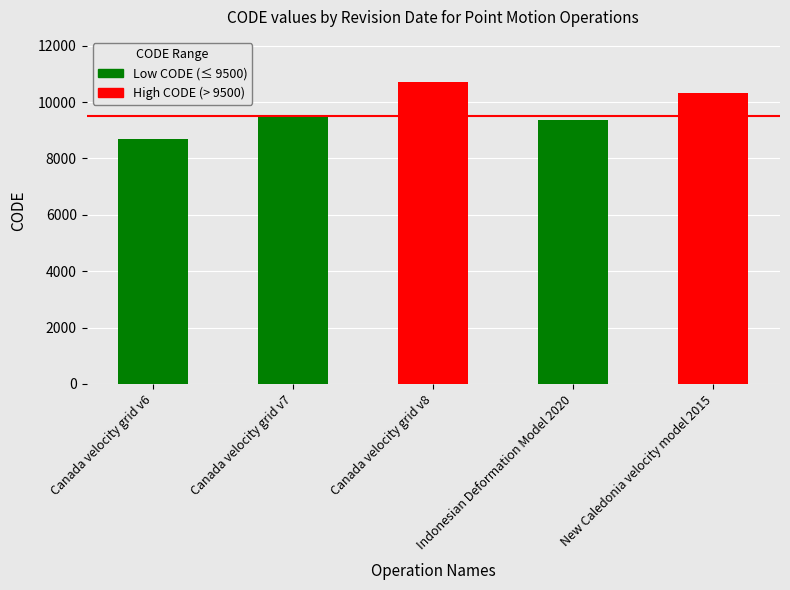

What is the difference between the second highest and second lowest values?

948